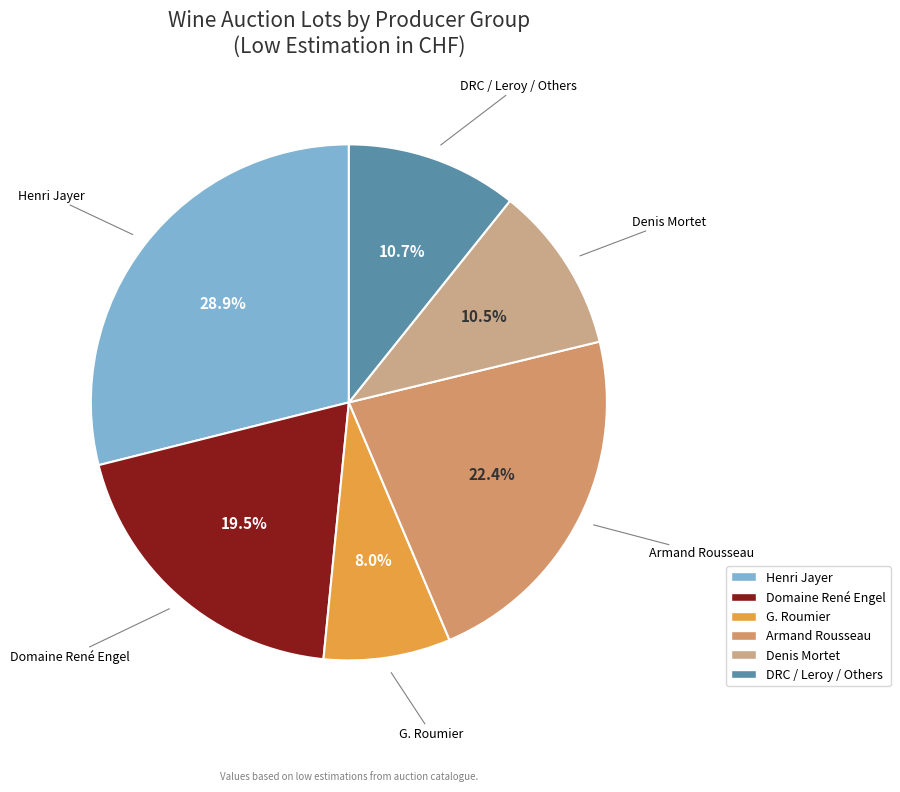

What percentage do DRC / Leroy / Others and Denis Mortet together represent?

21.2%